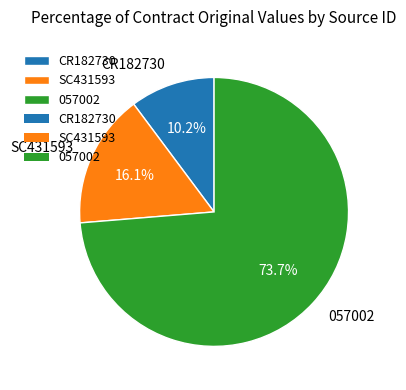

Rank the categories by value from highest to lowest.

057002, SC431593, CR182730